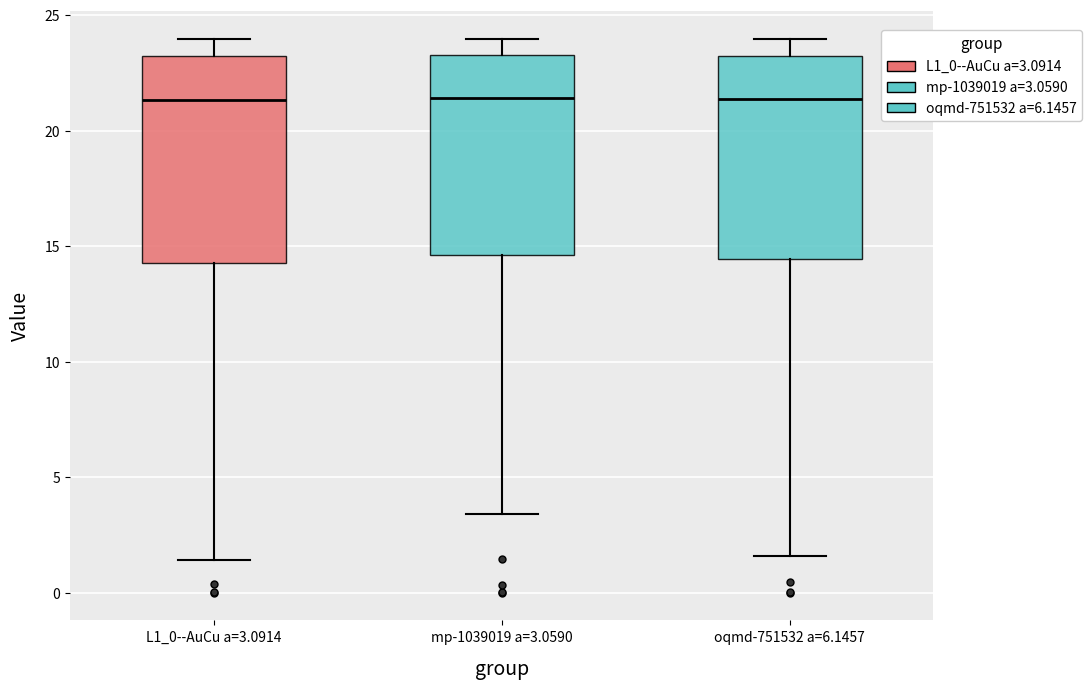

Reading left to right, transcribe this box plot: for each box, give where its median line is, the range the box spans, and where its two whiskers end, as read against the y-axis. The values are not printed on the chart, so give them approximately, as read against the axis.

L1_0--AuCu a=3.0914: median 21.5, box 14.5 to 23.0, whiskers 1.5 to 24.0
mp-1039019 a=3.0590: median 21.5, box 14.5 to 23.5, whiskers 3.5 to 24.0
oqmd-751532 a=6.1457: median 21.5, box 14.5 to 23.0, whiskers 1.5 to 24.0